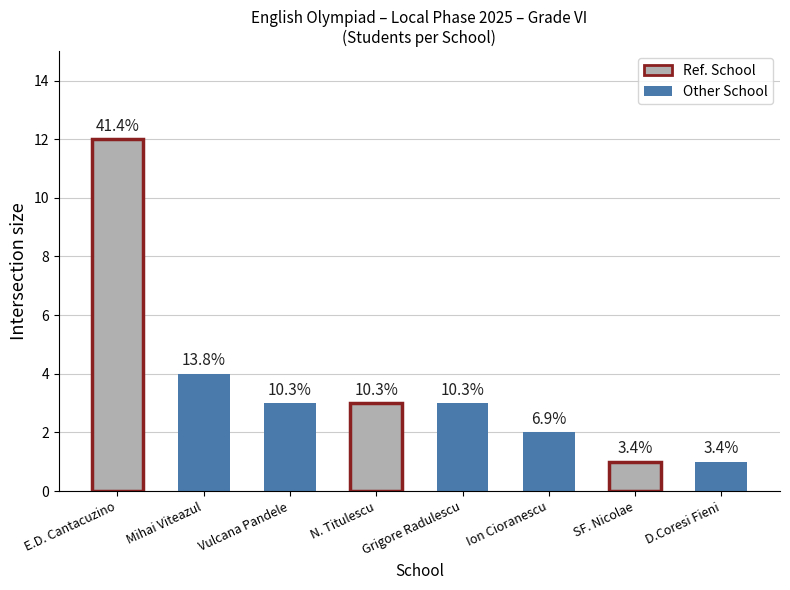

Between Ion Cioranescu and Mihai Viteazul, which is larger?

Mihai Viteazul